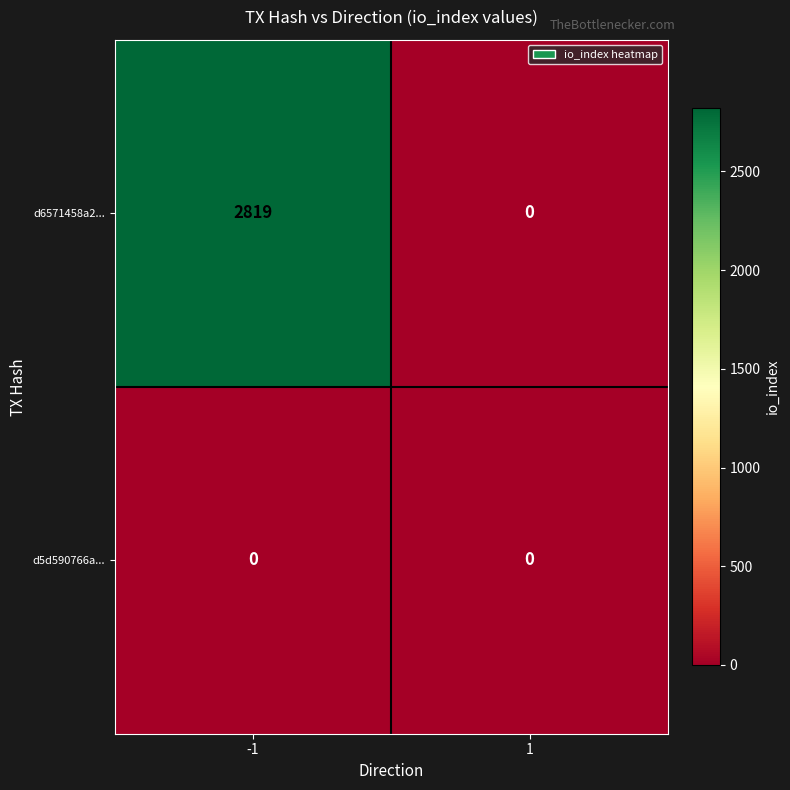

The d6571458a2... series shows 2819 at -1. True or false?

True